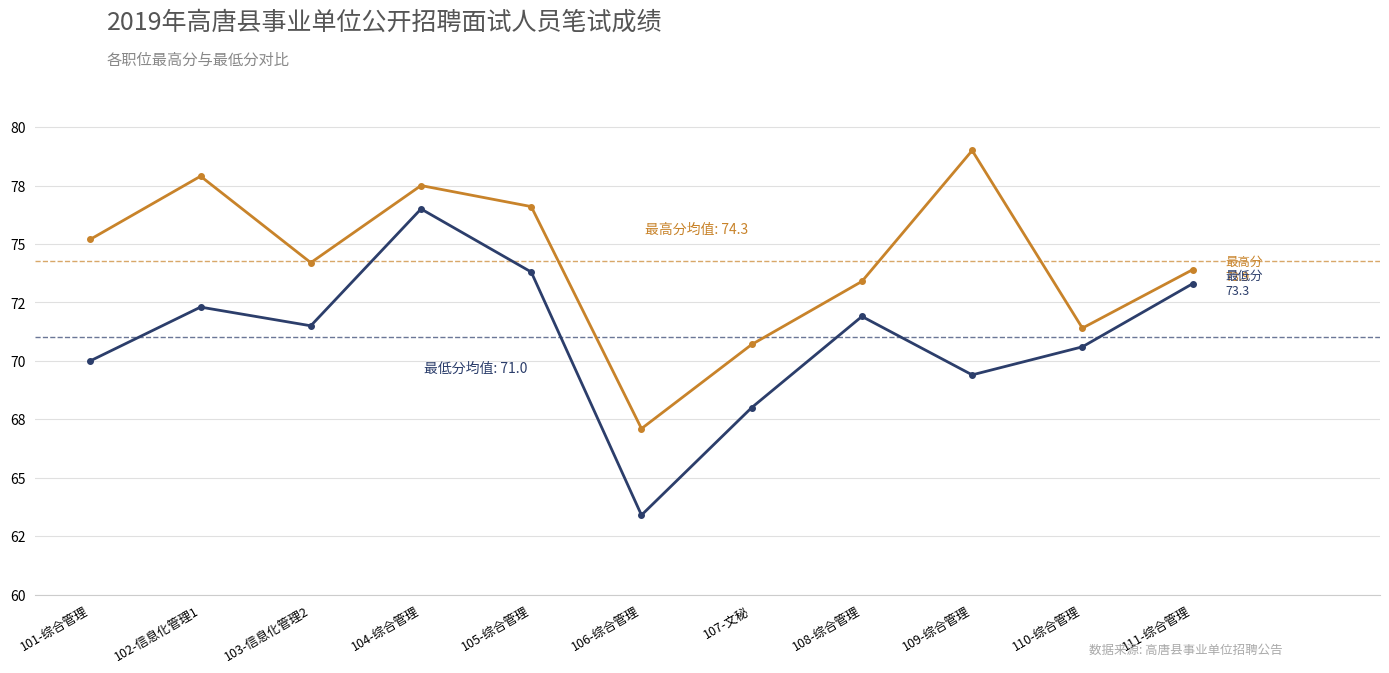

The value of 最低分 at 105-综合管理 is 73.8. True or false?

True